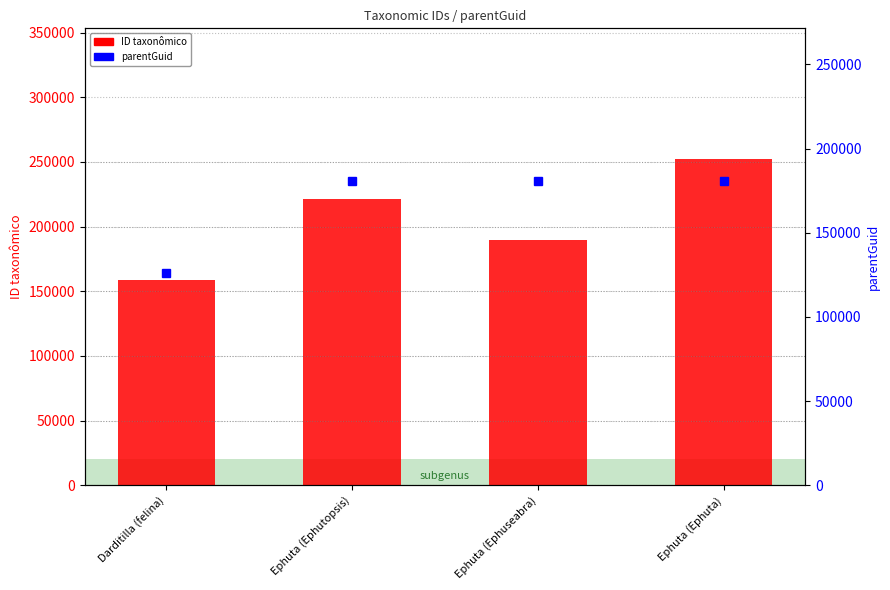

Which series has the largest total across all categories?

ID taxonômico